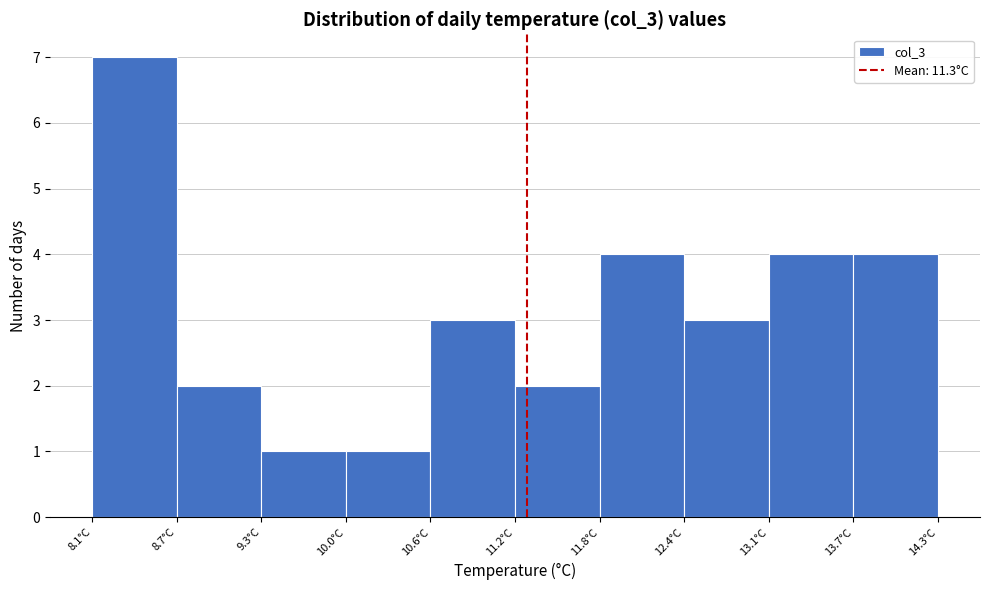

Over which range of the x-axis is the bar tallest?

8.10 to 8.72